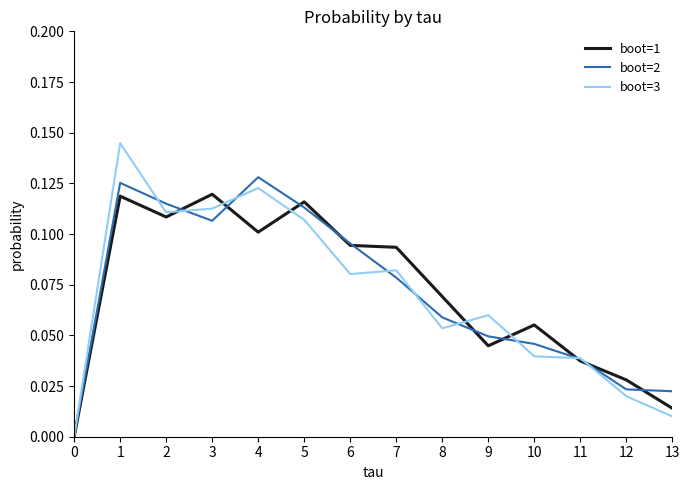

The value of boot=1 at 7 is 0.0. True or false?

False